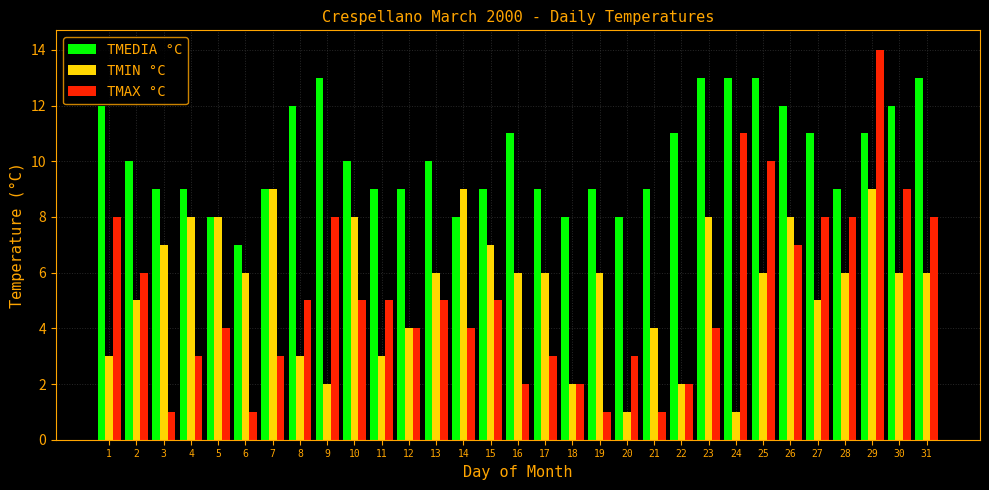

Reading right to left, transcribe all the data shown in this chart.

TMEDIA °C: 31=13	30=12	29=11	28=9	27=11	26=12	25=13	24=13	23=13	22=11	21=9	20=8	19=9	18=8	17=9	16=11	15=9	14=8	13=10	12=9	11=9	10=10	9=13	8=12	7=9	6=7	5=8	4=9	3=9	2=10	1=12
TMIN °C: 31=6	30=6	29=9	28=6	27=5	26=8	25=6	24=1	23=8	22=2	21=4	20=1	19=6	18=2	17=6	16=6	15=7	14=9	13=6	12=4	11=3	10=8	9=2	8=3	7=9	6=6	5=8	4=8	3=7	2=5	1=3
TMAX °C: 31=8	30=9	29=14	28=8	27=8	26=7	25=10	24=11	23=4	22=2	21=1	20=3	19=1	18=2	17=3	16=2	15=5	14=4	13=5	12=4	11=5	10=5	9=8	8=5	7=3	6=1	5=4	4=3	3=1	2=6	1=8